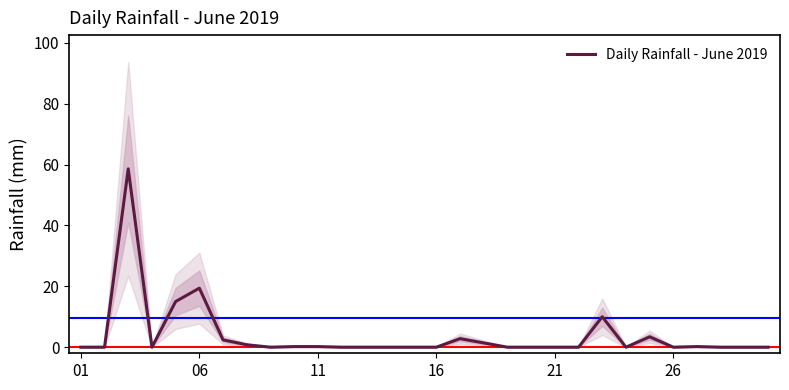

True or false: Daily Rainfall - June 2019 has a value of 0.2 at 11.

True